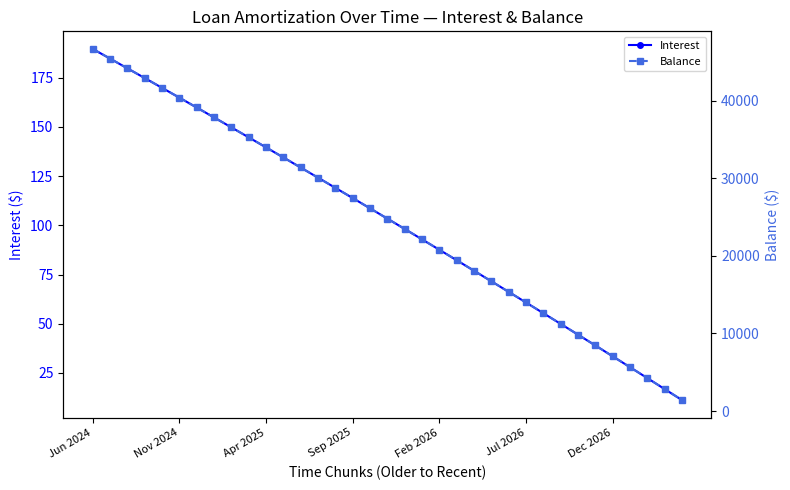

True or false: Interest has more than 1 interior local peaks.

False